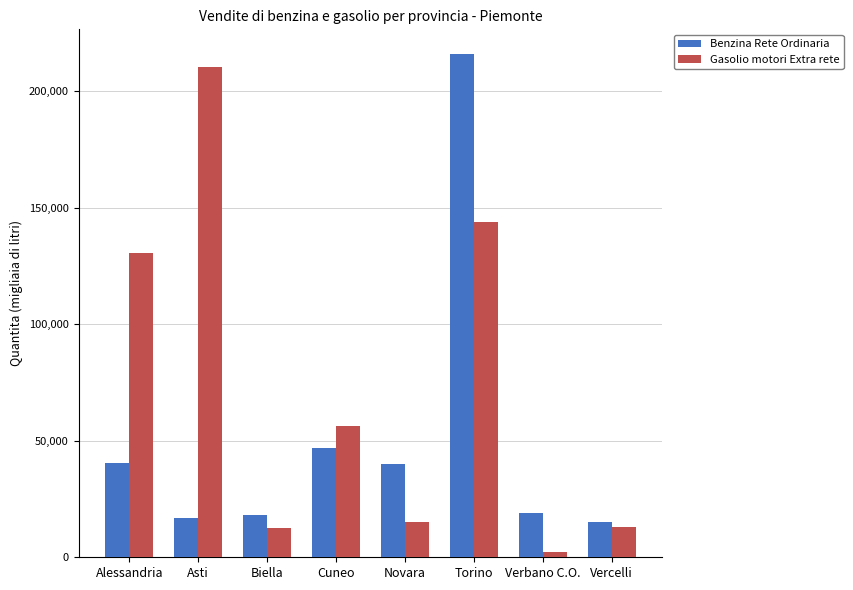

How many groups of bars are there?

8